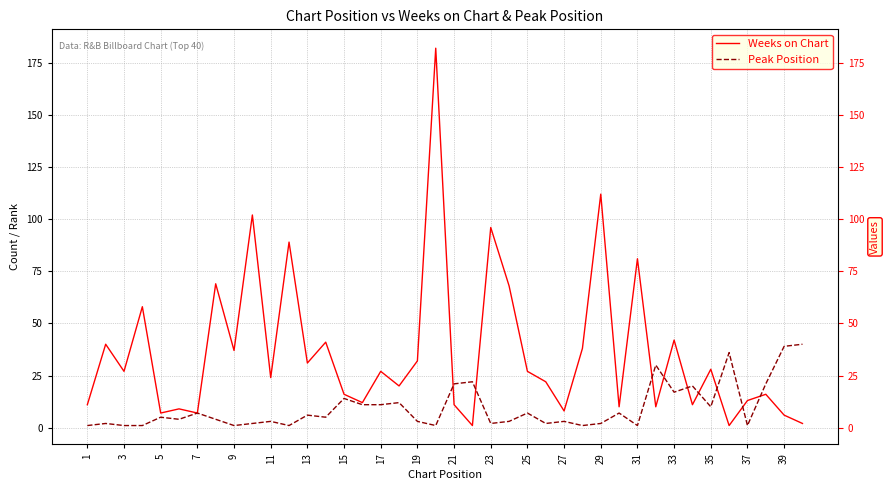

What is the value of the Weeks on Chart point at the 14th from the left?

41